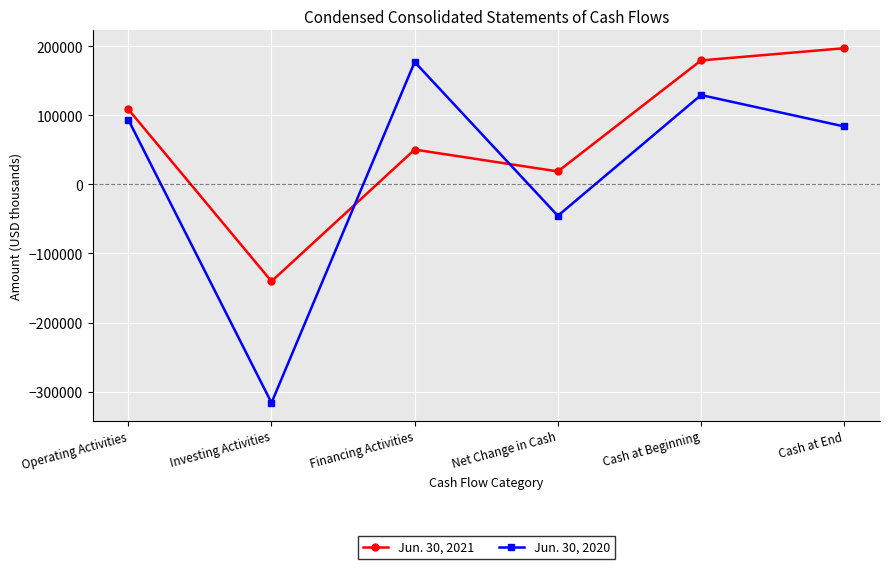

How many intersections are there between Jun. 30, 2021 and Jun. 30, 2020?

2